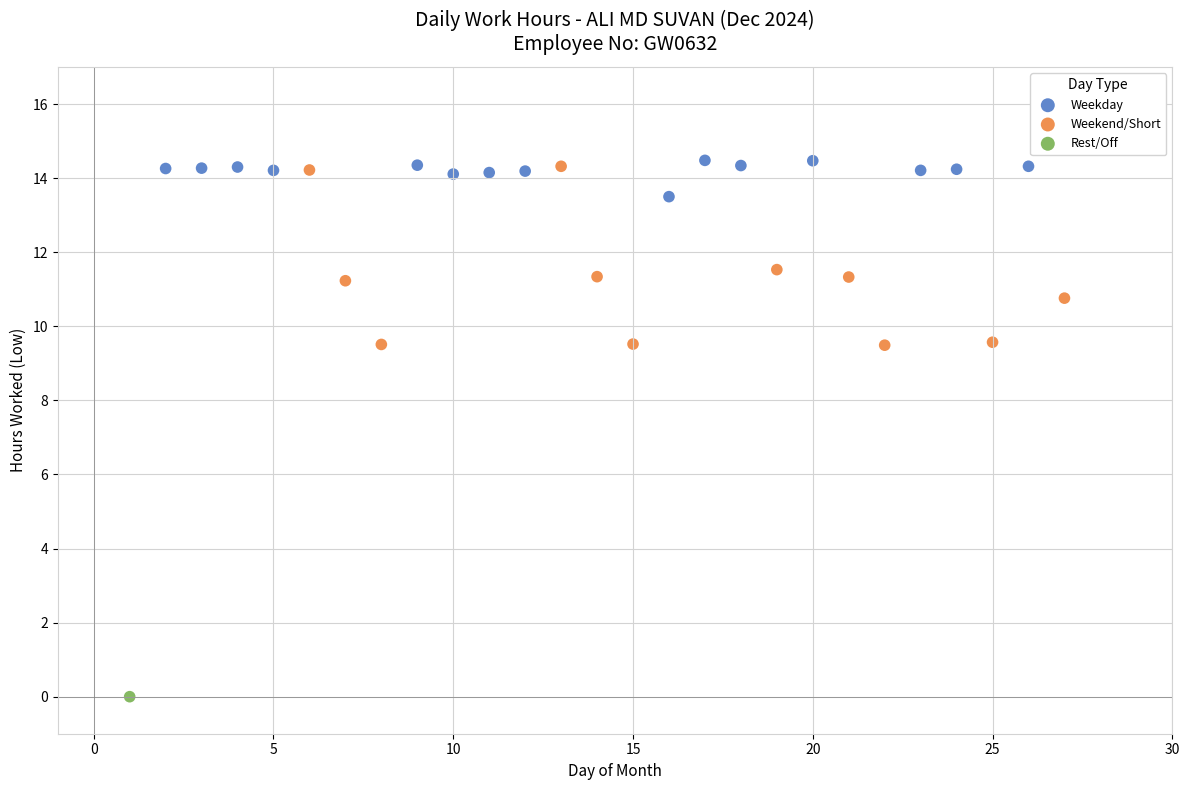

What are all the series names shown in the legend?

Weekday, Weekend/Short, Rest/Off